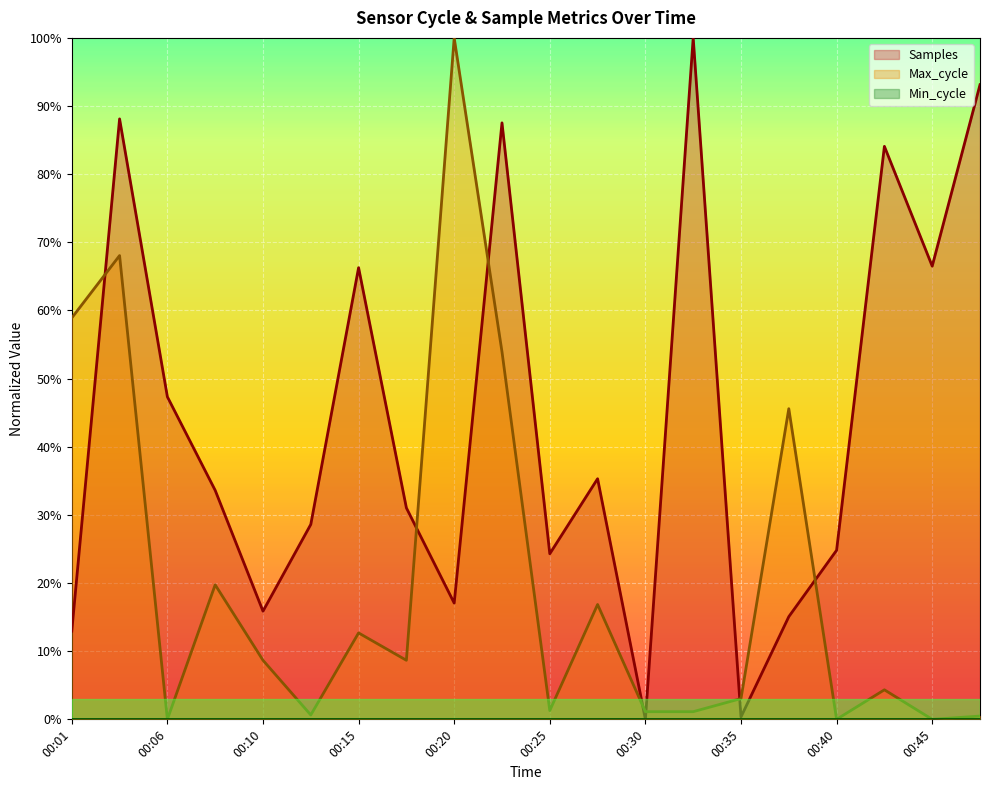

What is the maximum value shown in the chart?

1.0